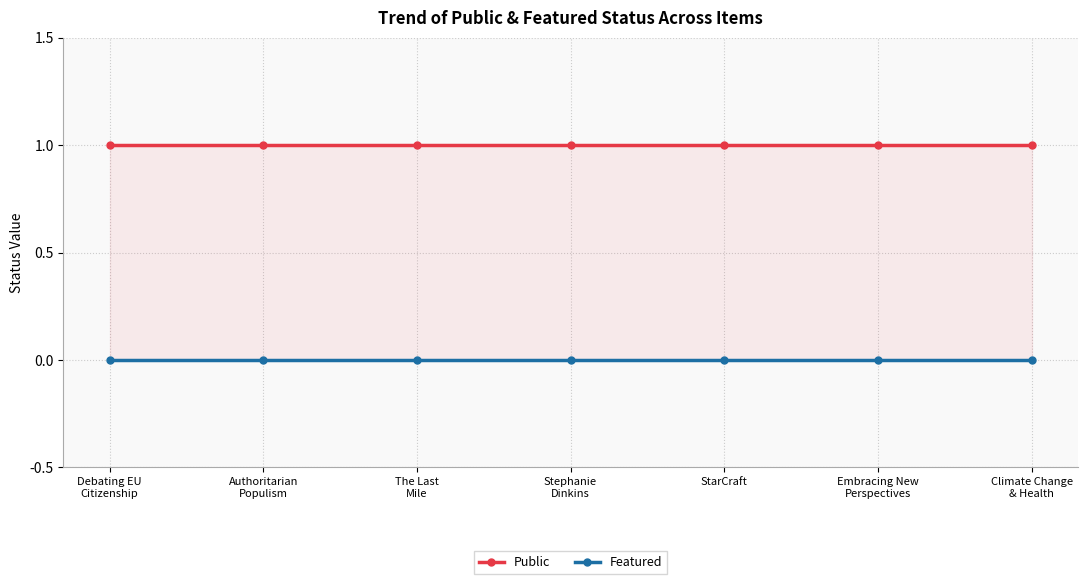

Rank the categories by Public value from highest to lowest.

Debating EU
Citizenship, Authoritarian
Populism, The Last
Mile, Stephanie
Dinkins, StarCraft, Embracing New
Perspectives, Climate Change
& Health